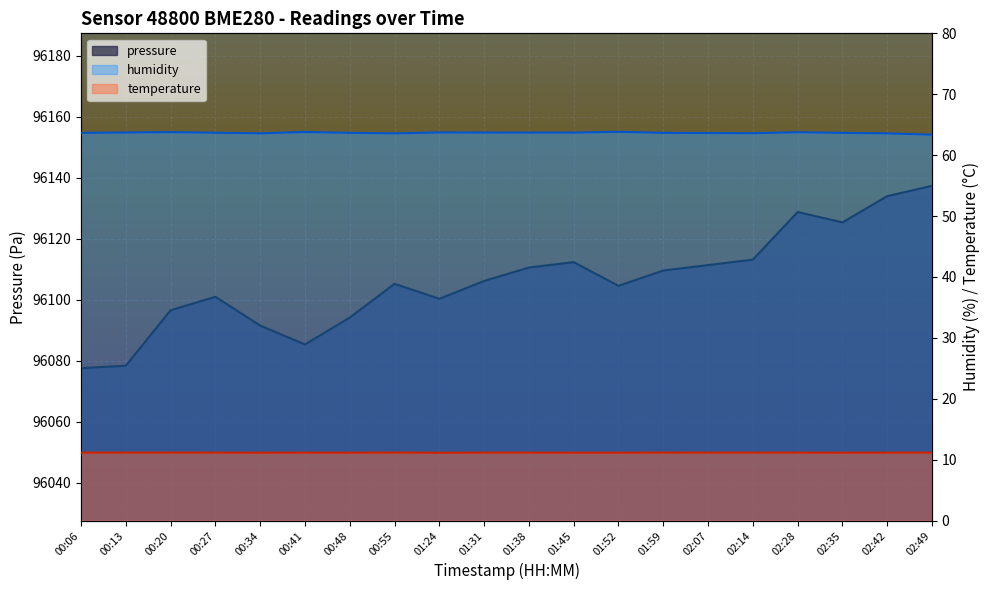

Does the chart display data point markers on the line(s)?

No